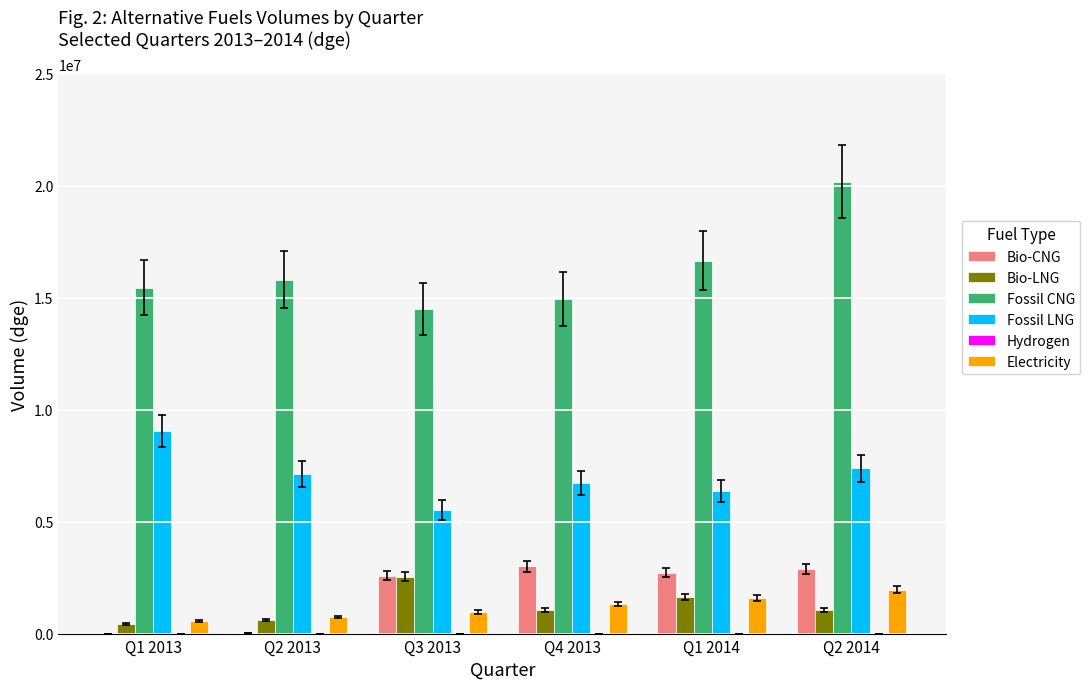

Which series changed the most between Q4 2013 and Q2 2014?

Fossil CNG